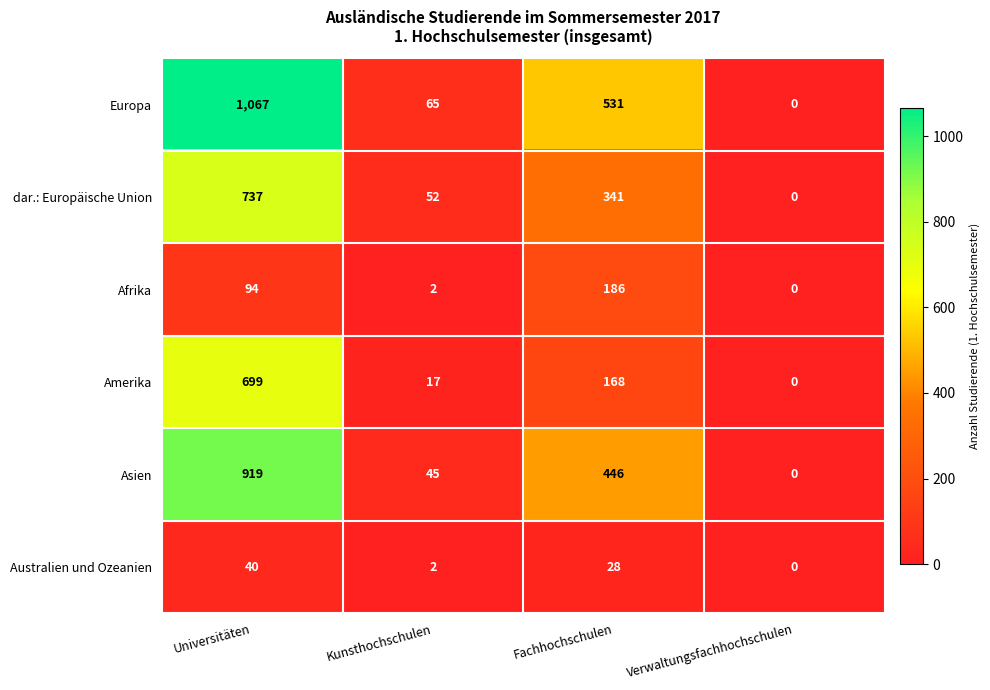

What is the maximum value shown in the chart?

1067